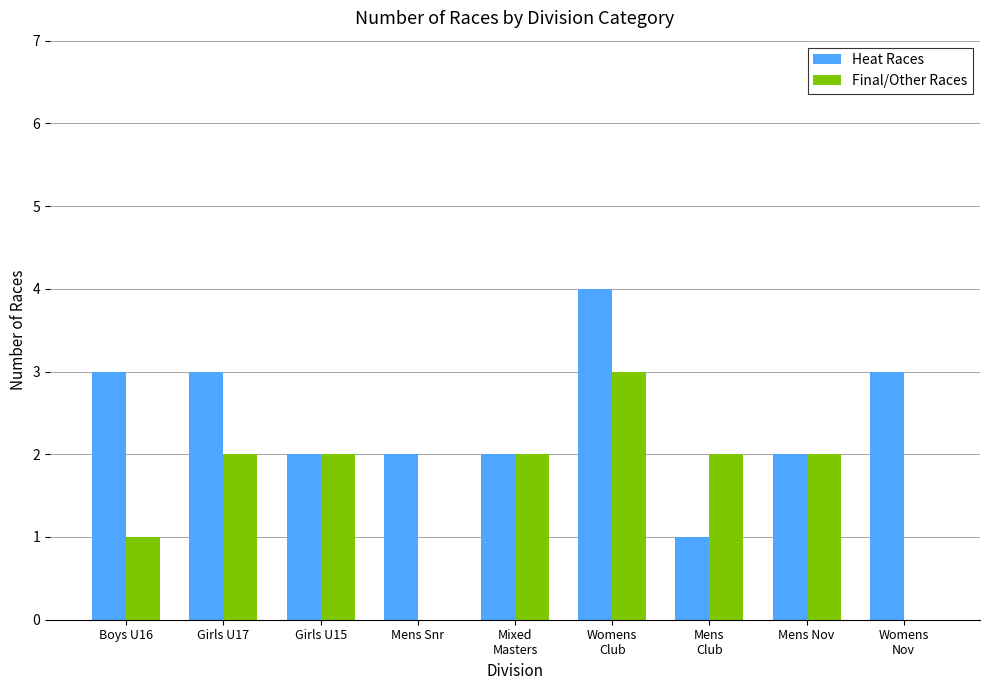

Are the bars grouped side by side (vs. stacked)?

Yes